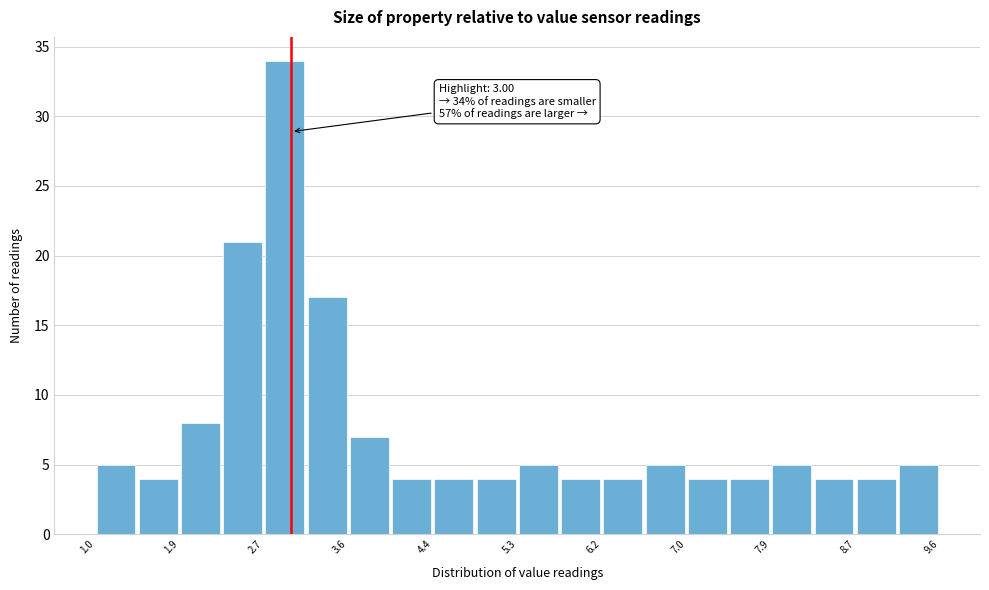

Which range on the x-axis has the tallest bar?

2.72 to 3.15